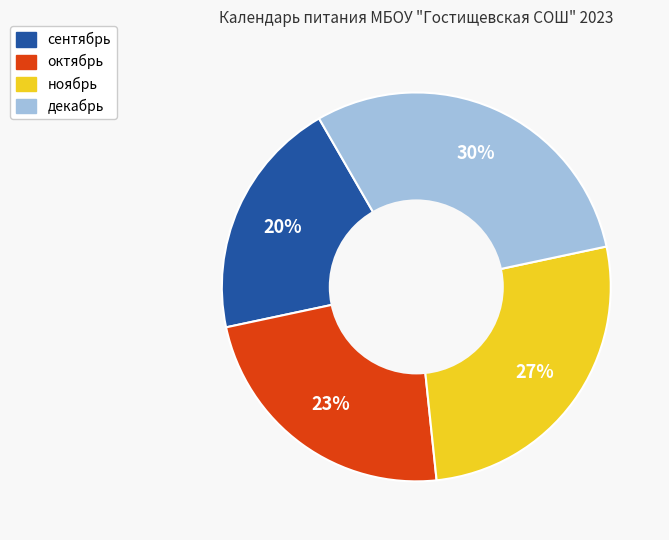

How many slices are in this pie chart?

4